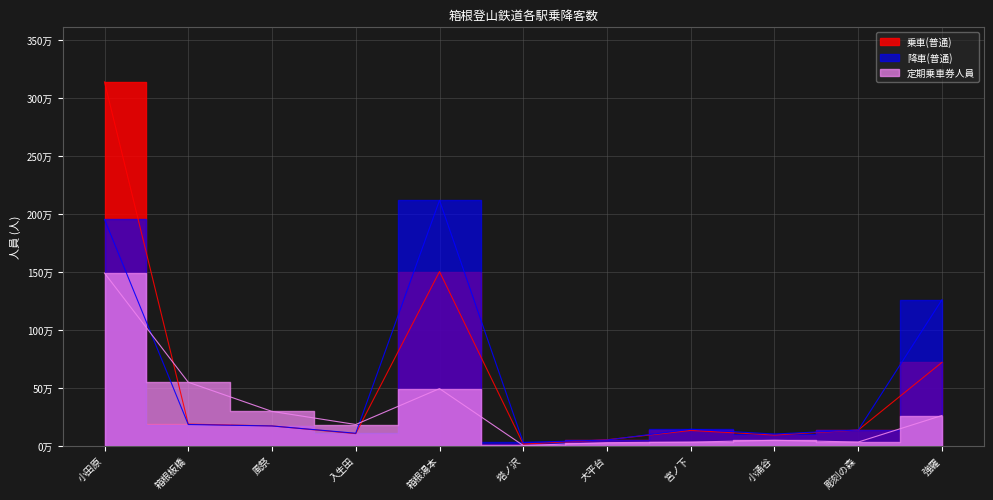

Which category has the lowest value in the 定期乗車券人員 series?

塔ノ沢